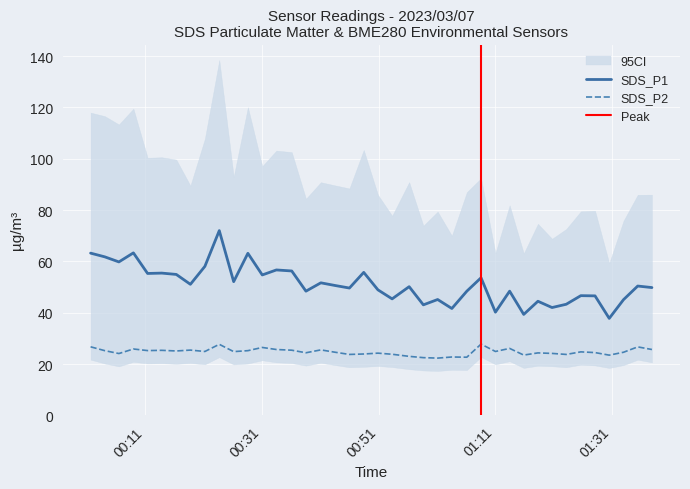

In SDS_P1, how many points are lower than both neighbors (excluding endpoints)?

14